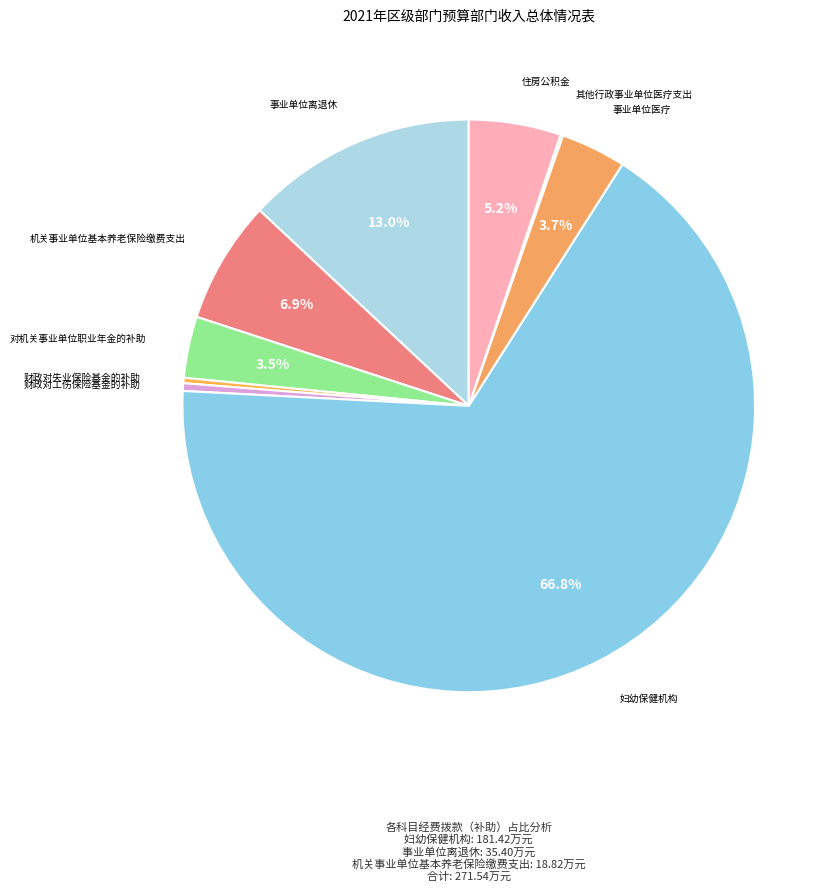

Is there a majority slice in this chart?

Yes